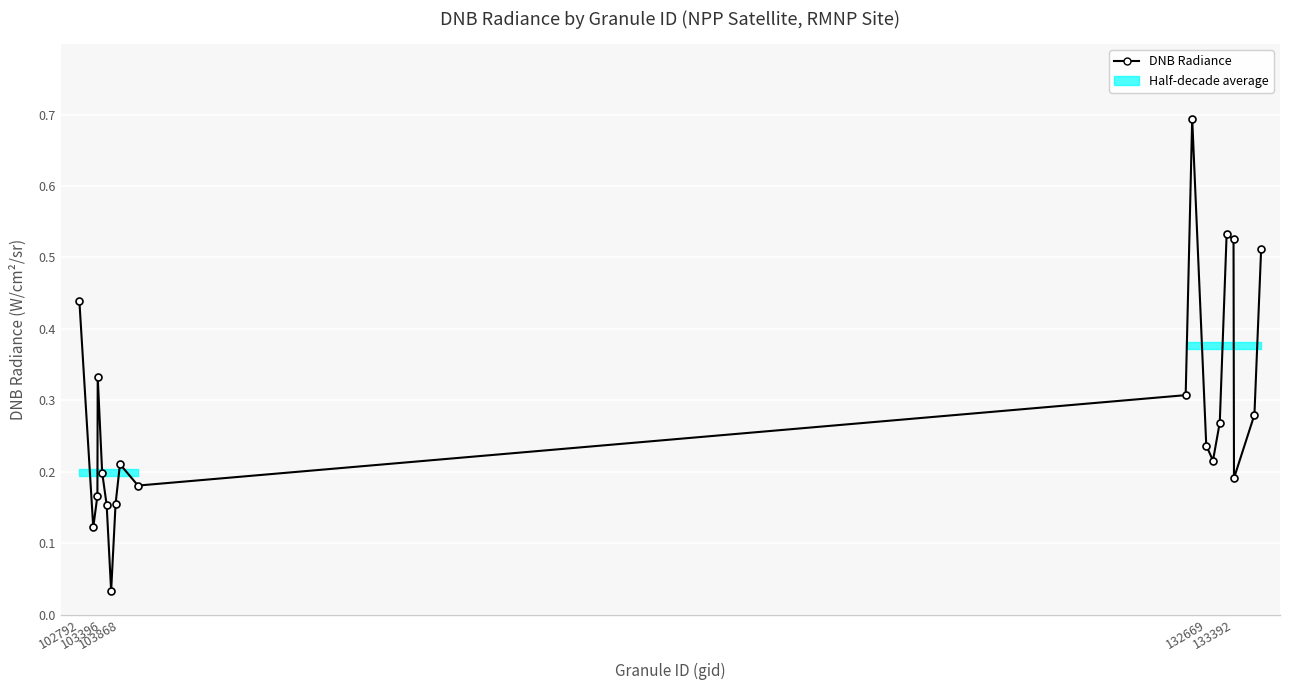

What is the difference between the maximum and minimum values?

0.7